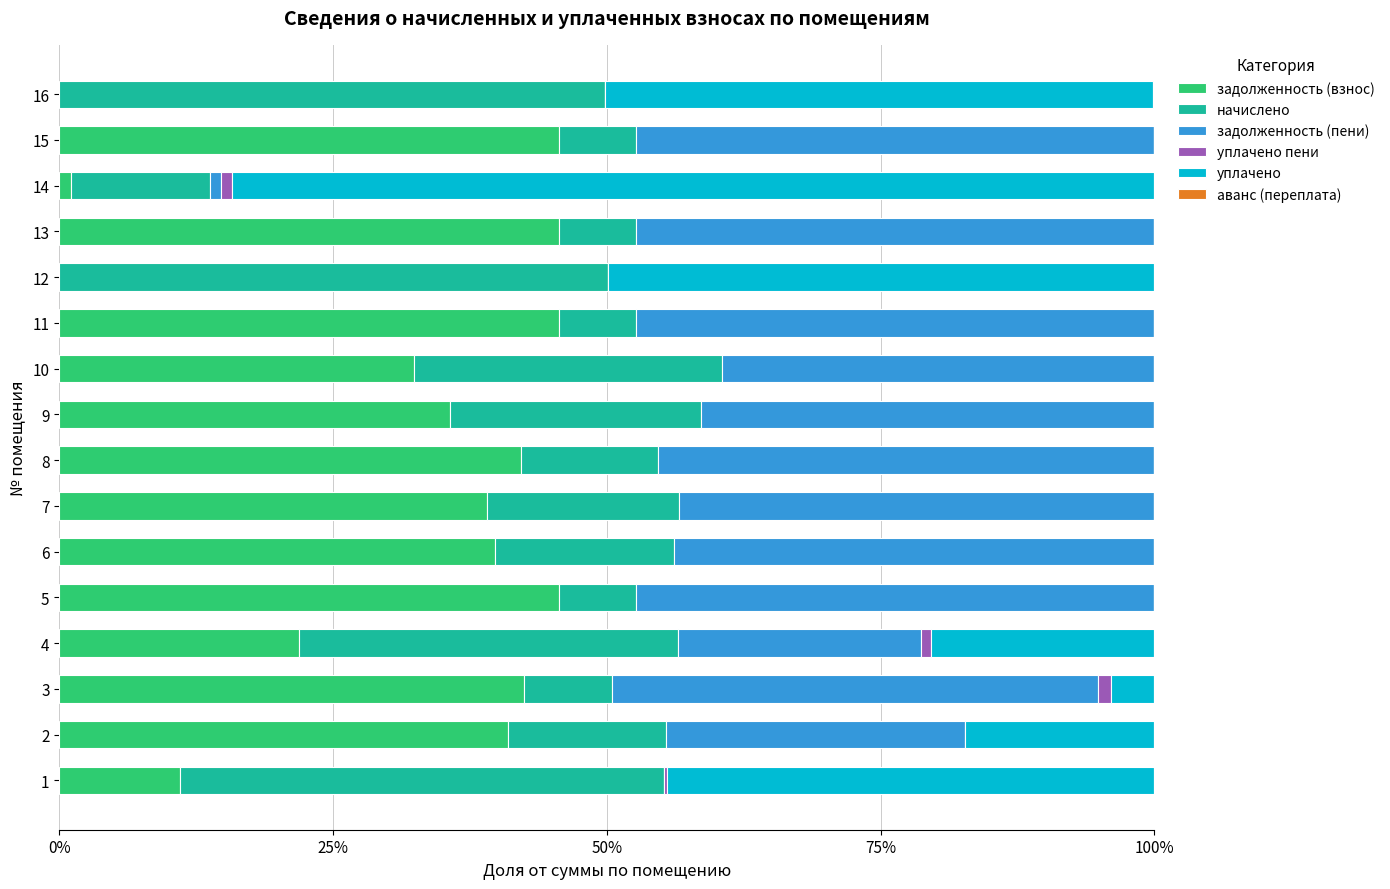

What is the difference between the second highest and second lowest values in the задолженность (пени) series?

0.5